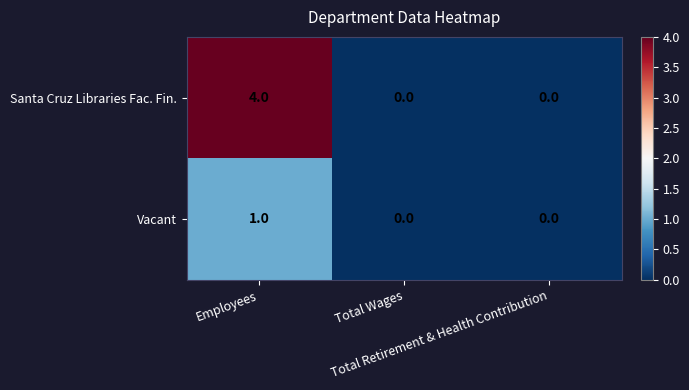

How many series are shown in this chart?

2